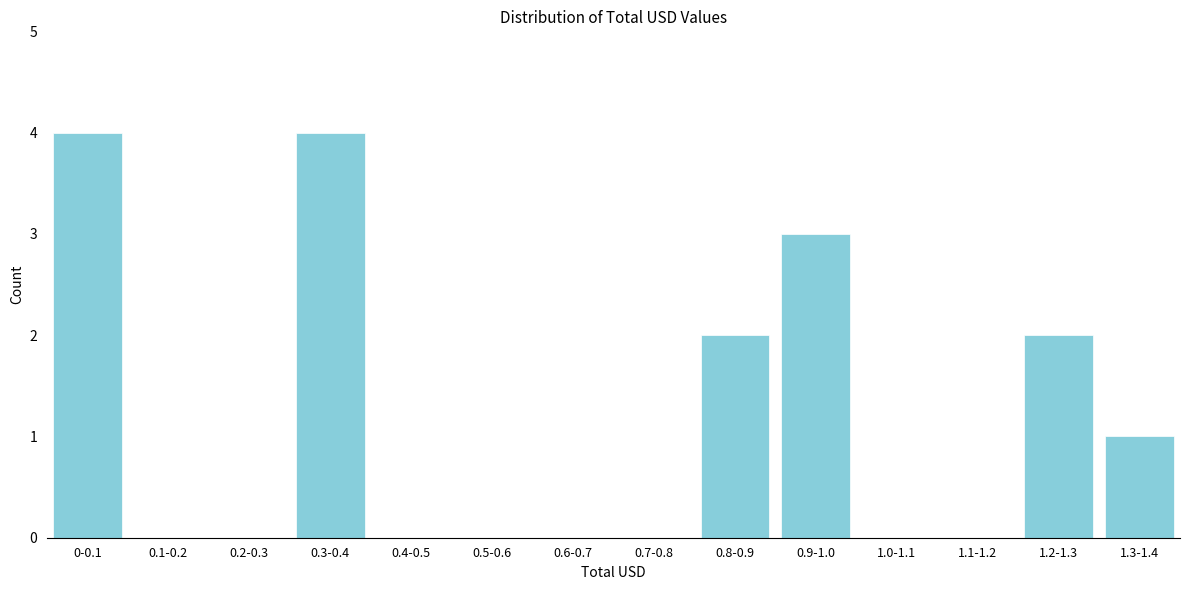

Reading left to right, list all the values displayed in this chart.

0-0.1=4	0.1-0.2=0	0.2-0.3=0	0.3-0.4=4	0.4-0.5=0	0.5-0.6=0	0.6-0.7=0	0.7-0.8=0	0.8-0.9=2	0.9-1.0=3	1.0-1.1=0	1.1-1.2=0	1.2-1.3=2	1.3-1.4=1